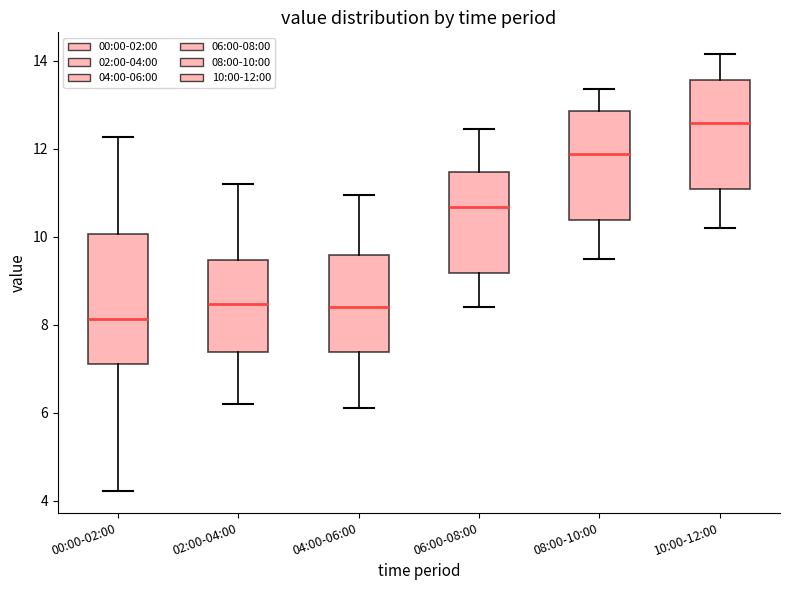

Where is the lower edge of the box for 00:00-02:00 on the y-axis? The values are not printed on the chart, so give them approximately, as read against the axis.

7.2